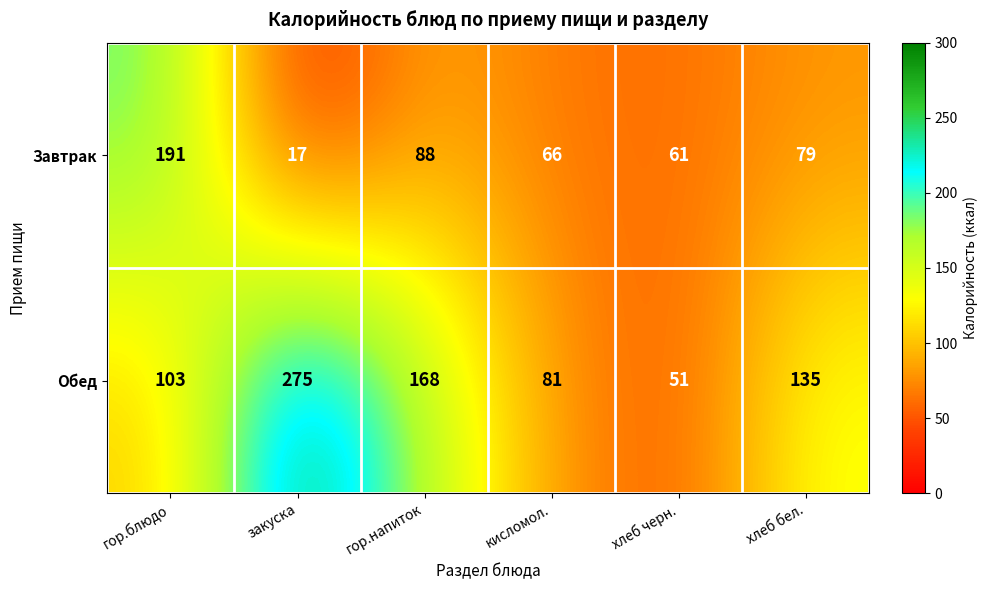

Is it true that Завтрак equals 91 at хлеб черн.?

False